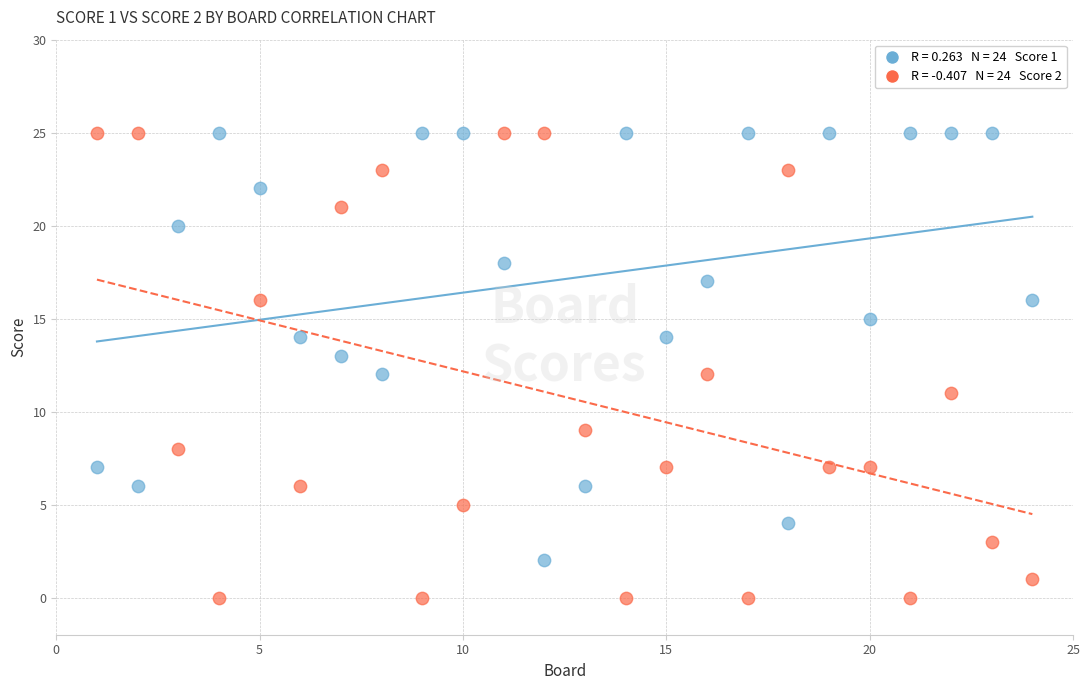

Across all data points, what is the range of Y values (max minus min)?

25